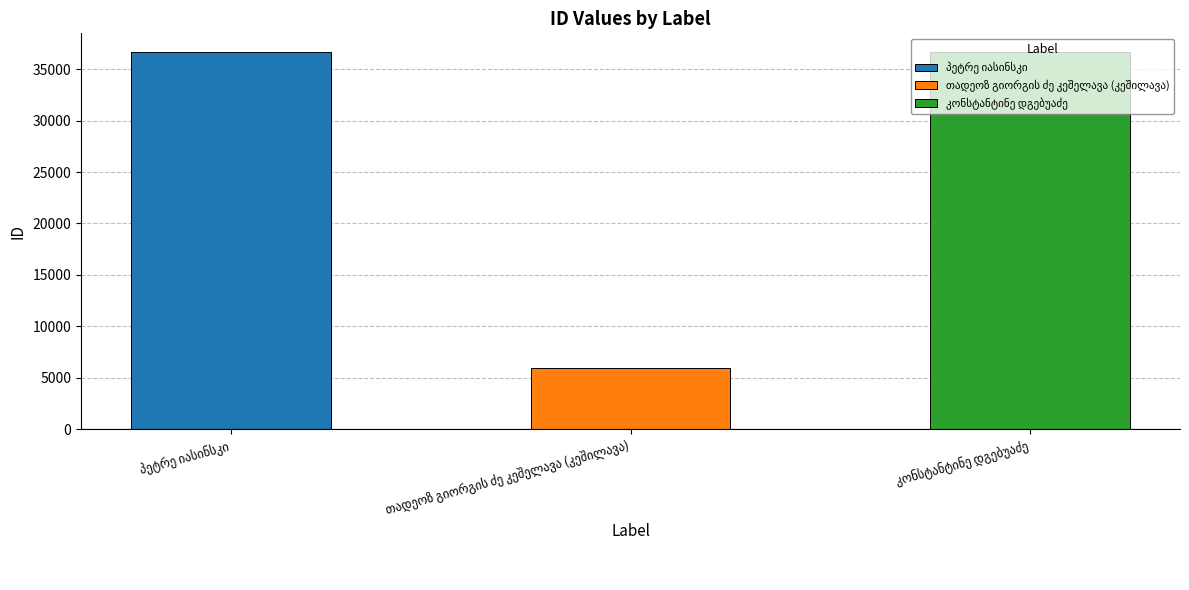

At which label does the data first exceed 36639?

კონსტანტინე დგებუაძე